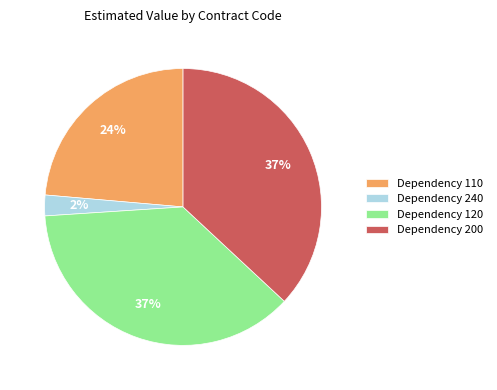

Is there any slice that represents more than half of the pie?

No